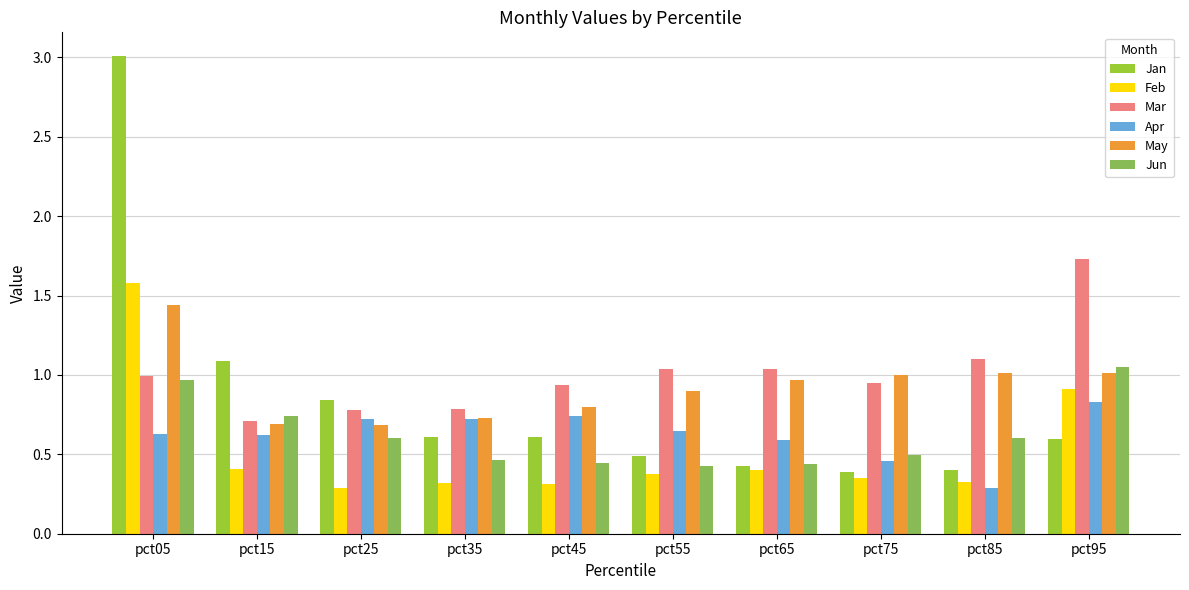

Where is Mar nearest to the value 1?

pct05